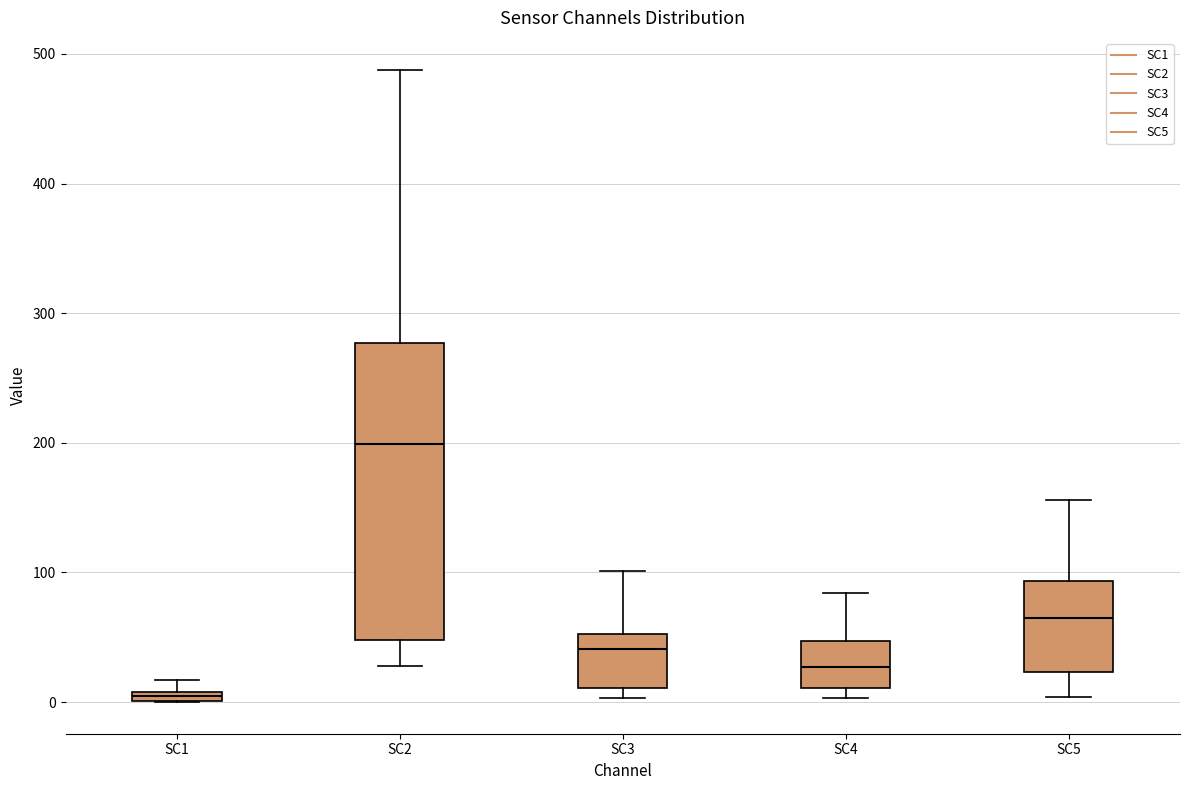

Which box has the lowest median line?

SC1